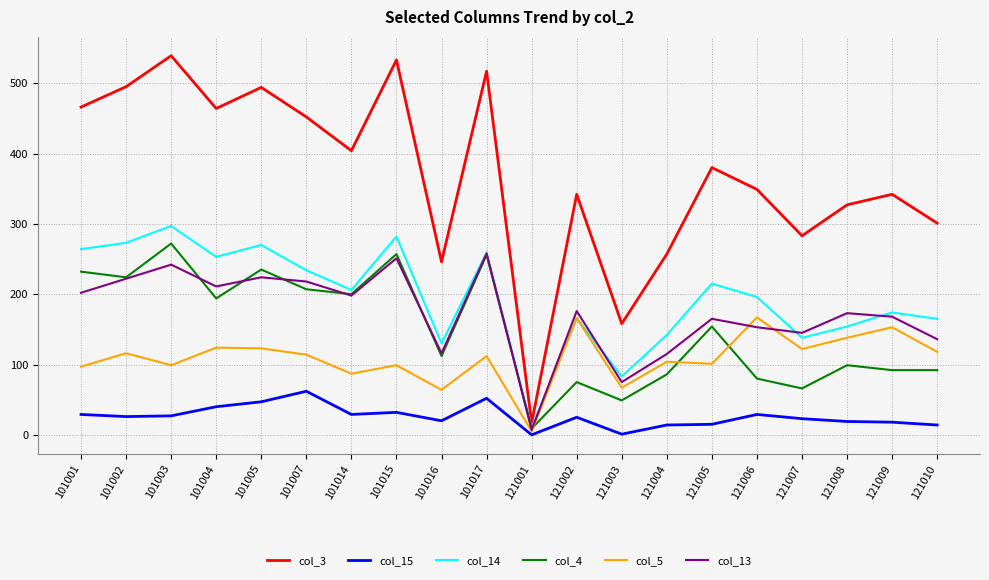

Between 101001 and 121009, which series saw the biggest shift?

col_4